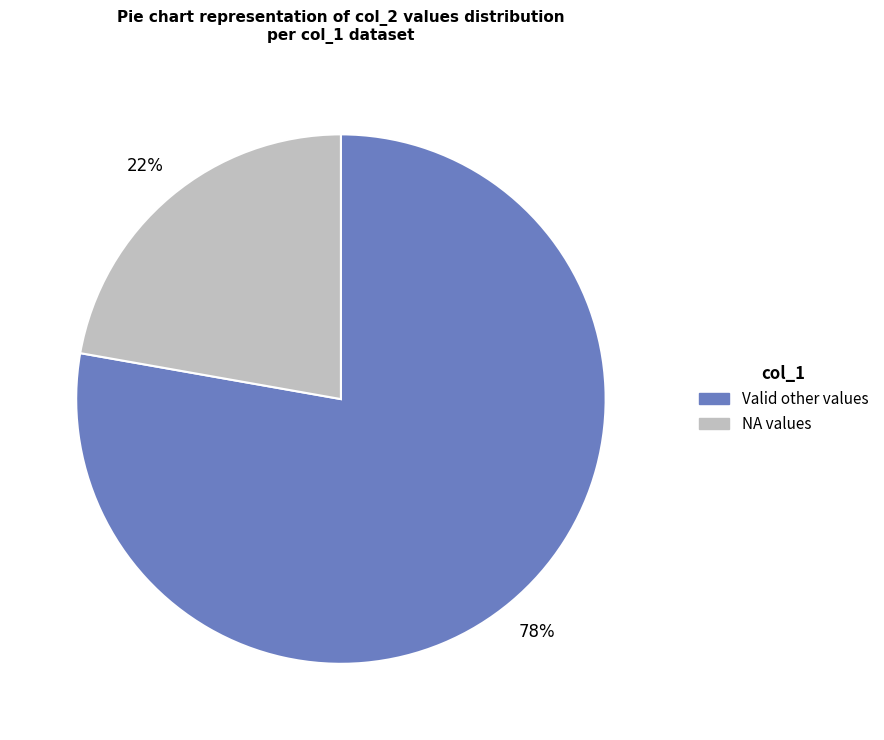

To the nearest percent, what is the average slice percentage?

50%